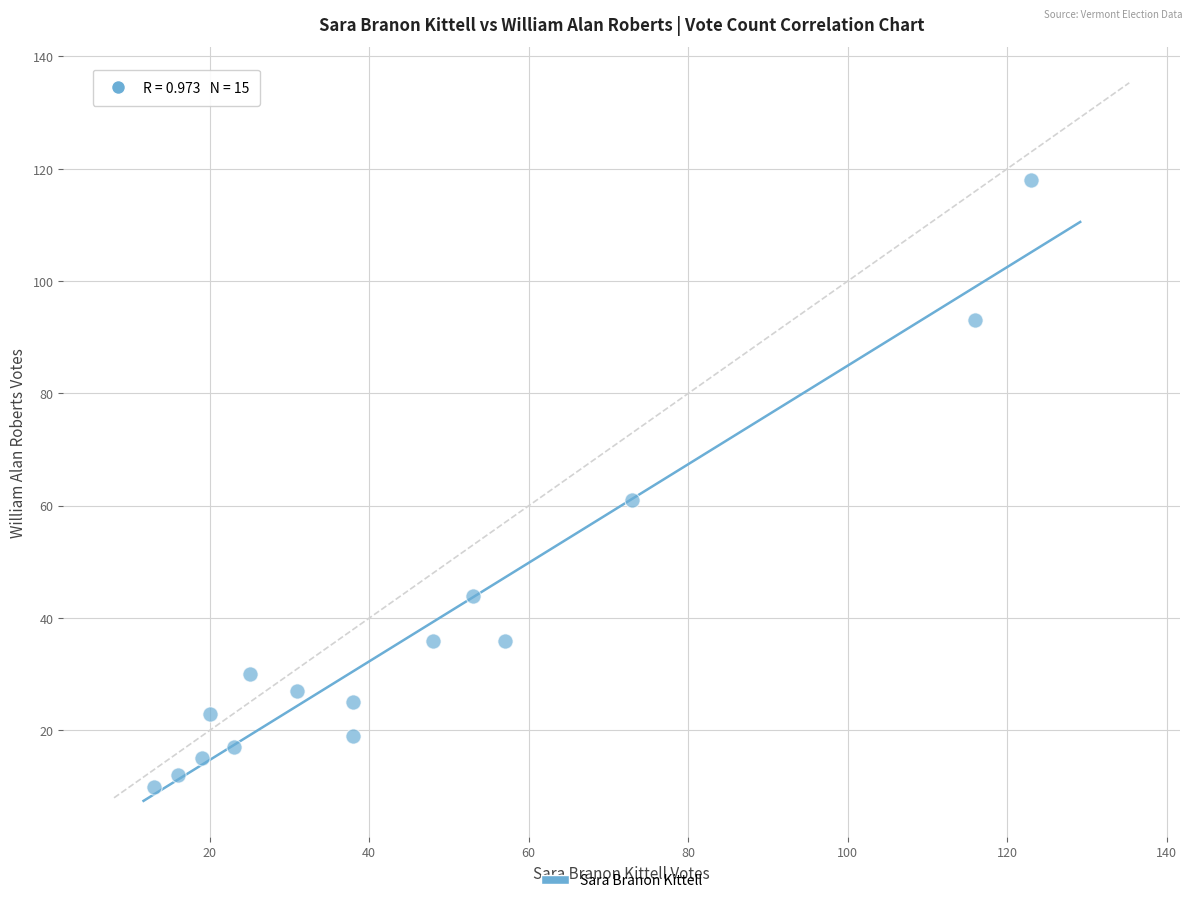

What Y value in the scatter plot is closest to 64?

61